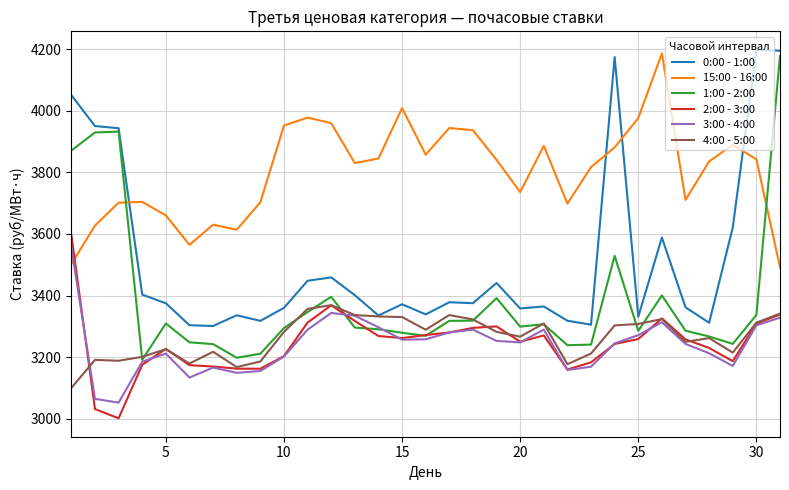

What is the highest value of the 1:00 - 2:00 series?

4177.2